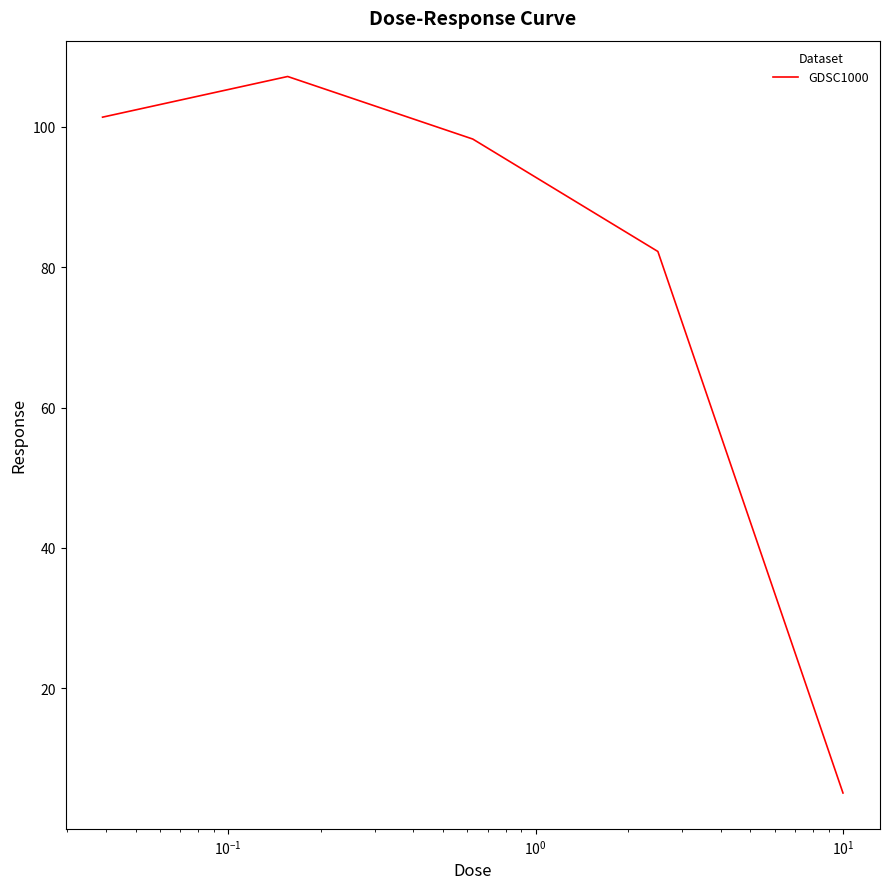

How many values exceed 98?

3